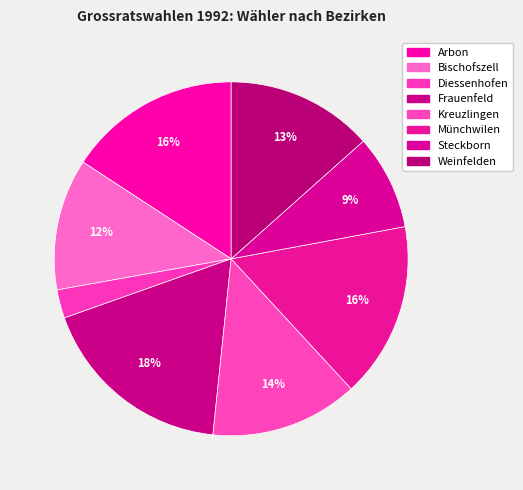

To the nearest percent, what is the difference between the Frauenfeld and Weinfelden slice percentages?

5%